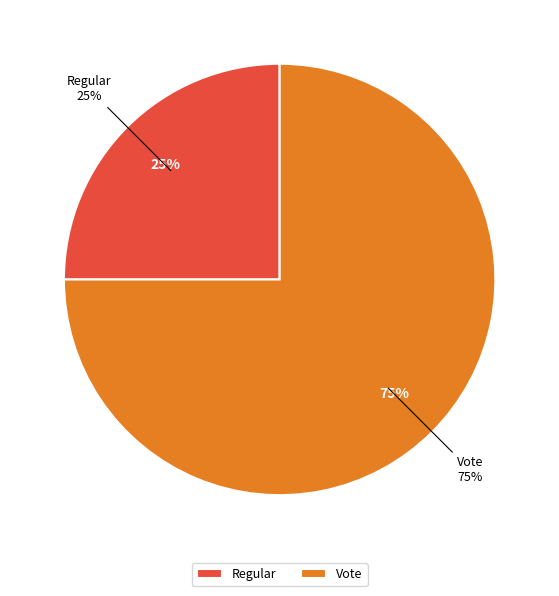

Which slice represents more than half of the pie?

Vote